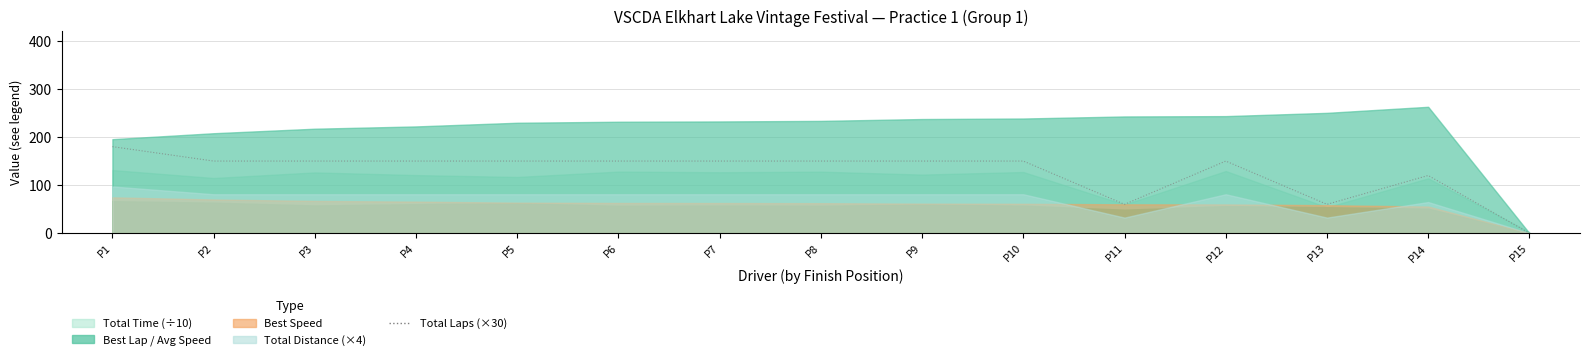

How many values exceed 150?

1